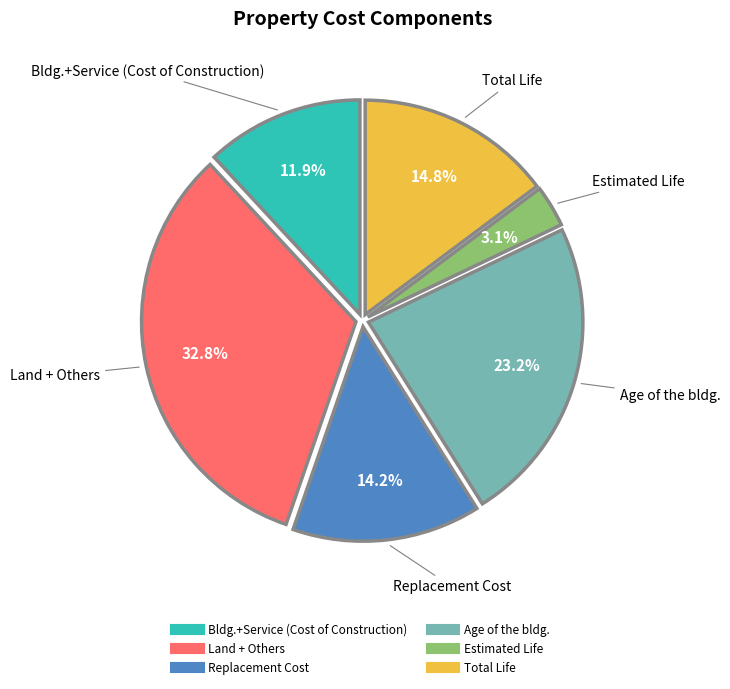

Is it true that Estimated Life is 3% of the pie?

True